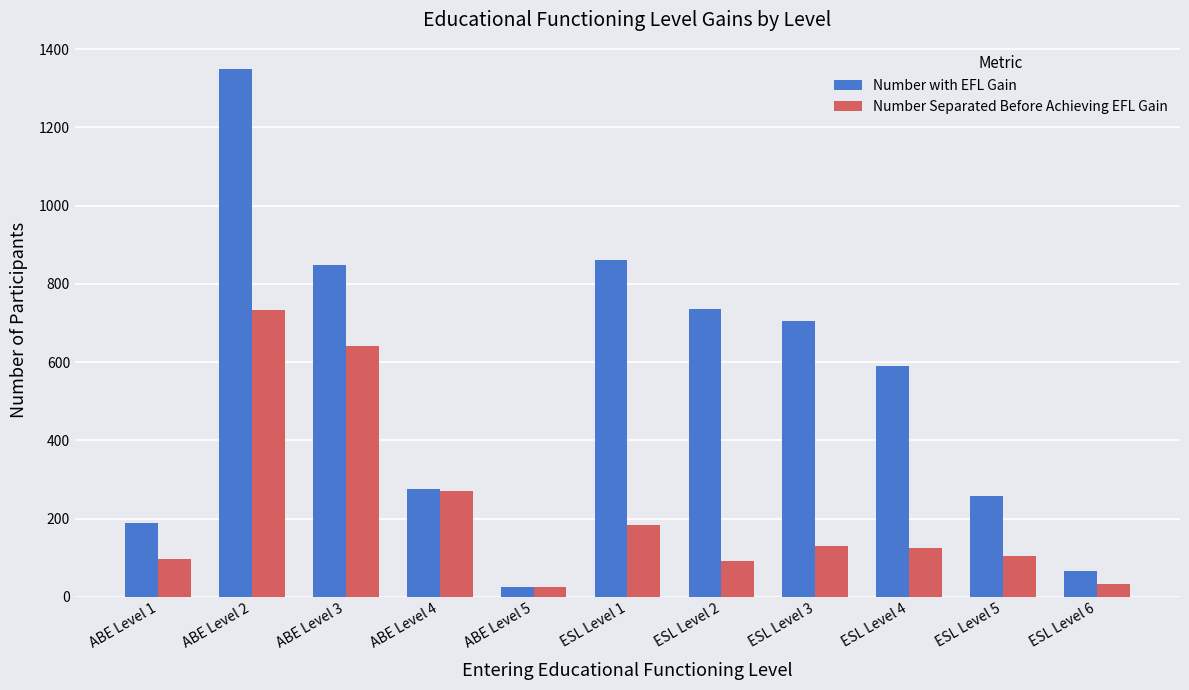

At which category is the sum across all series the highest?

ABE Level 2